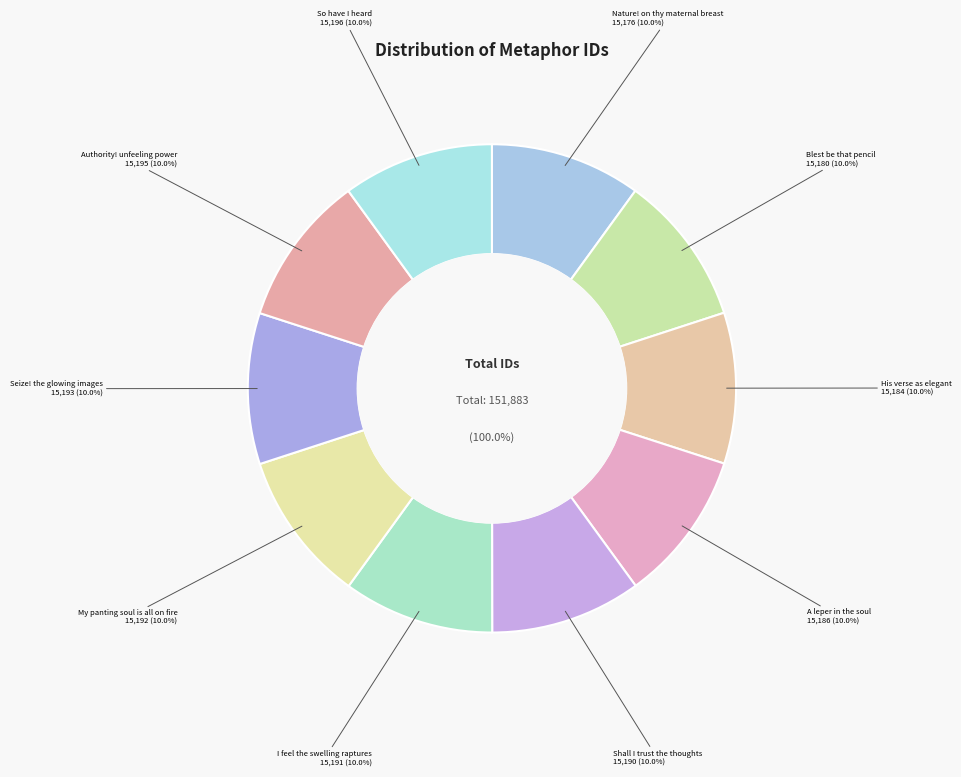

Which slice is the smallest?

Nature! on thy maternal breast